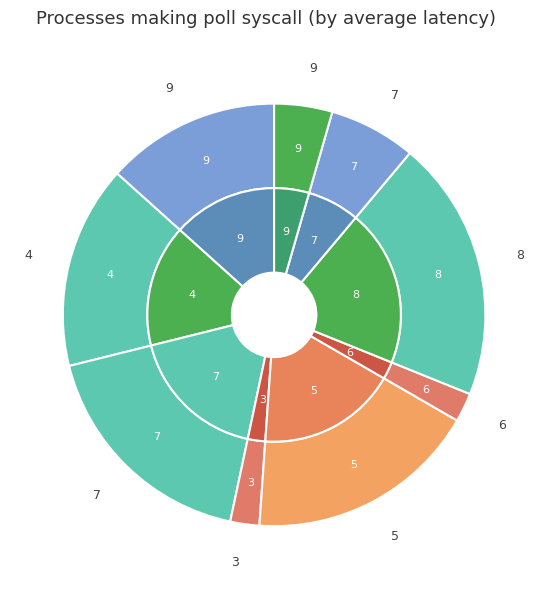

Does any single category account for the majority?

No